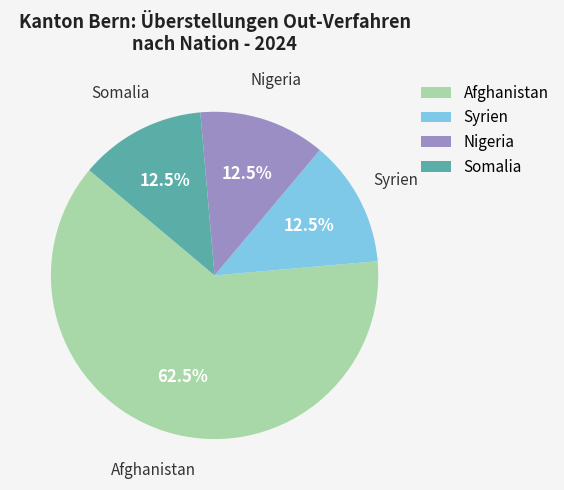

Count the number of slices in the pie.

4